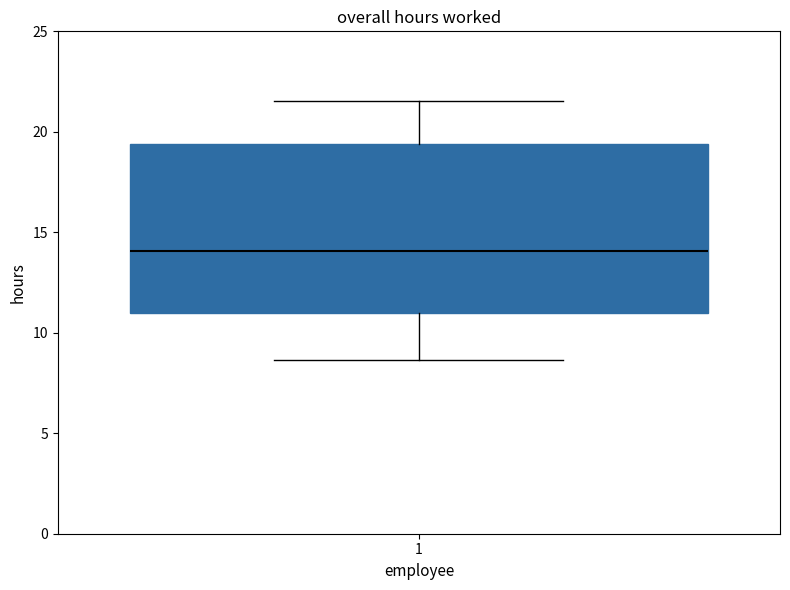

Read this box plot against the y-axis: the position of the median line, the range covered by the box, and the ends of both whiskers. The values are not printed on the chart, so give them approximately, as read against the axis.

median 14.0, box 11.0 to 19.5, whiskers 8.5 to 21.5